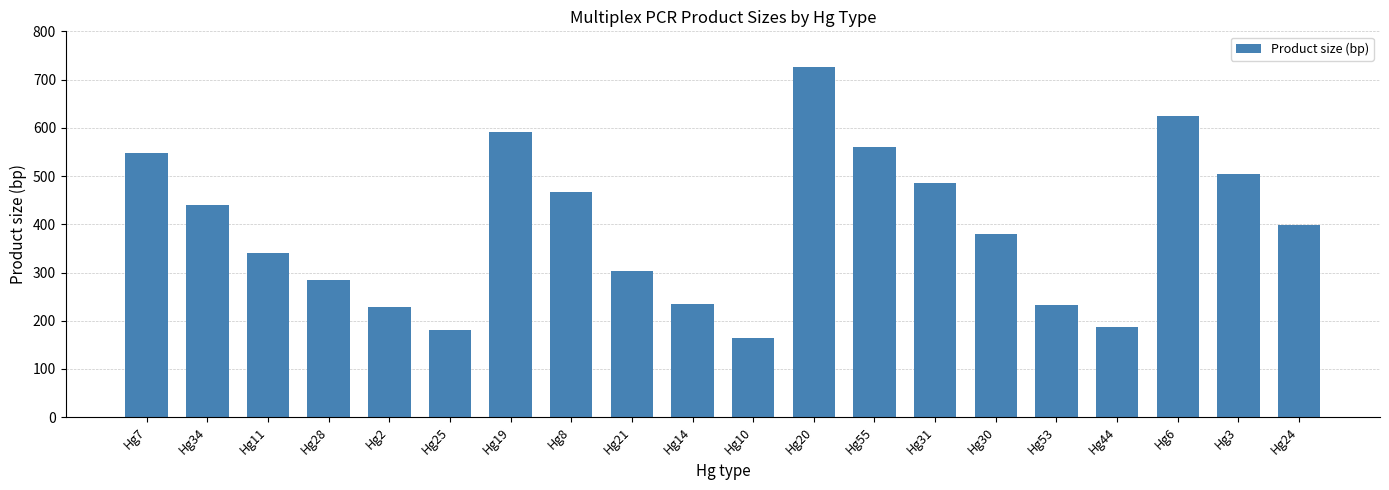

What is the average value?

394